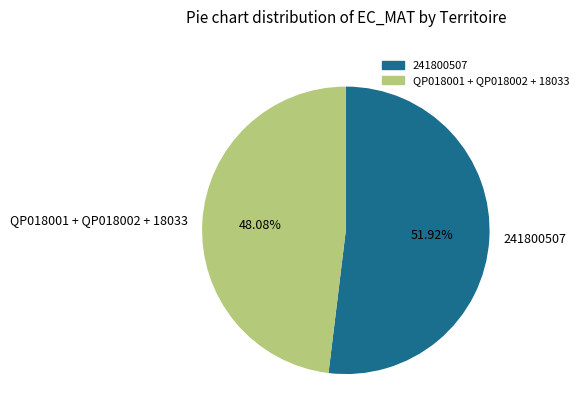

What is the majority slice?

241800507